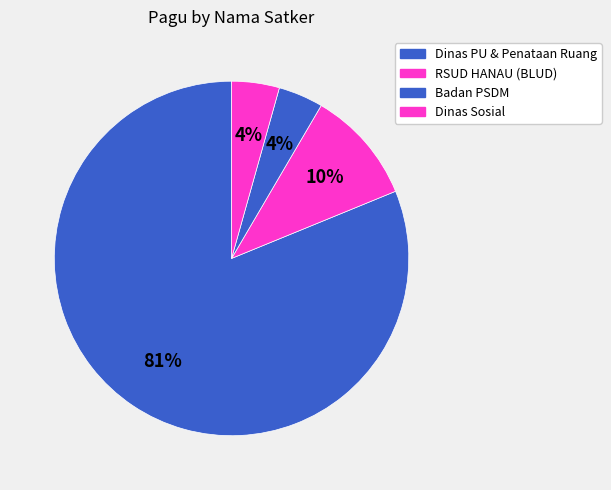

Count the number of slices in the pie.

4